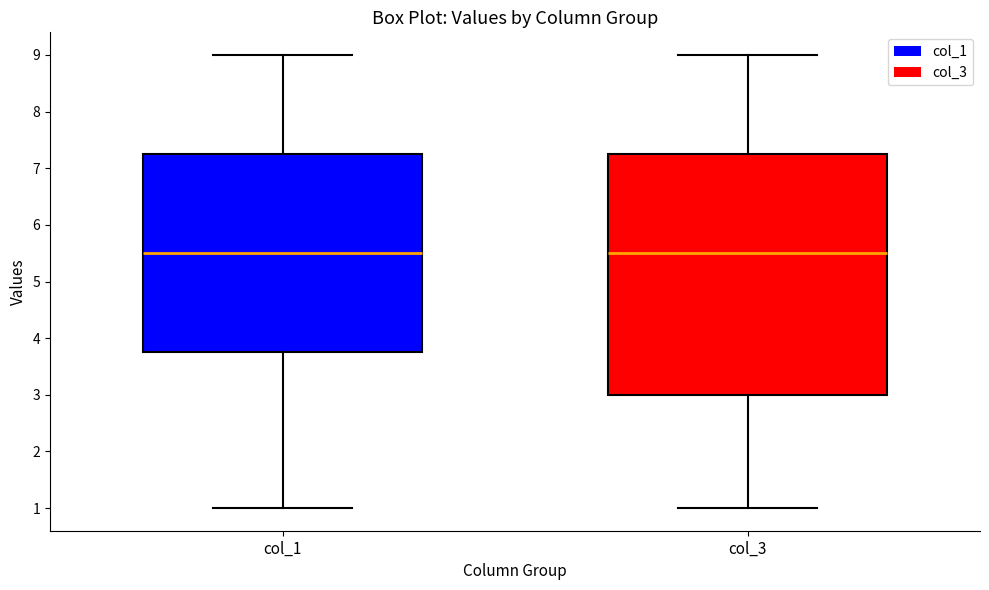

Reading left to right, read every box against the y-axis: the position of its median line, the range the box covers, and the ends of its whiskers. The values are not printed on the chart, so give them approximately, as read against the axis.

col_1: median 5.5, box 3.8 to 7.3, whiskers 1.0 to 9.0
col_3: median 5.5, box 3.0 to 7.3, whiskers 1.0 to 9.0